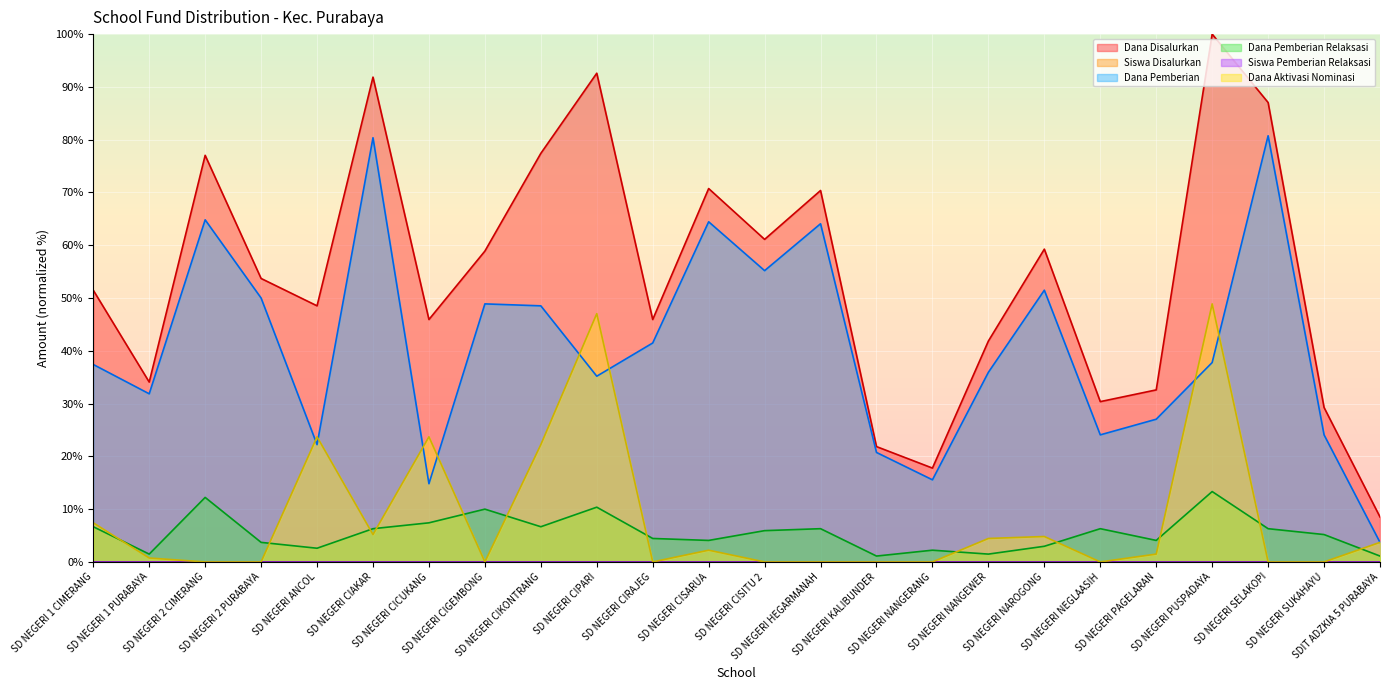

The Dana Pemberian series shows 80.4 at SD NEGERI CIAKAR. True or false?

True